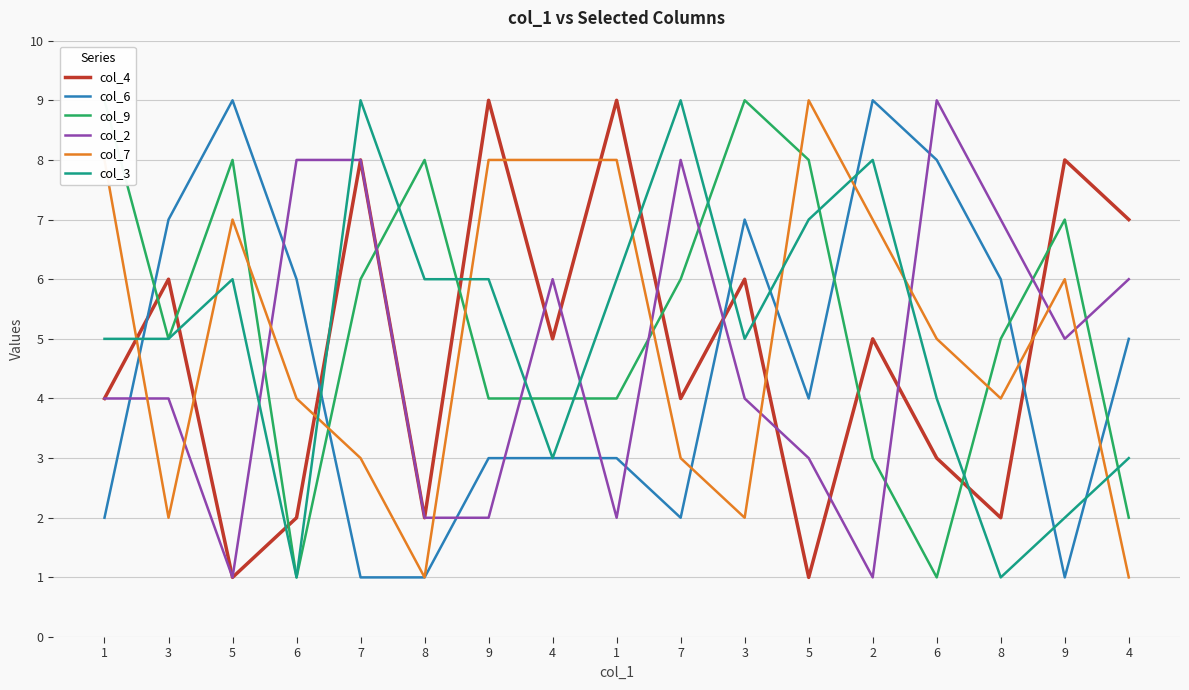

Where do col_4 and col_7 first cross each other?

1 and 3